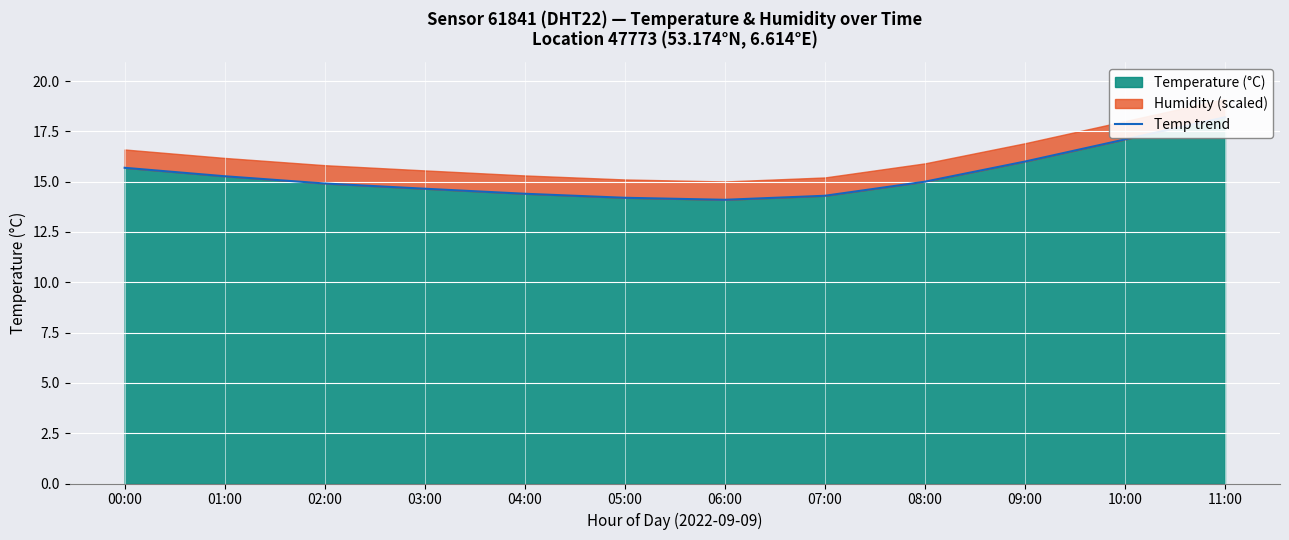

How many interior local valleys (lower than both neighbors) does the data have?

1